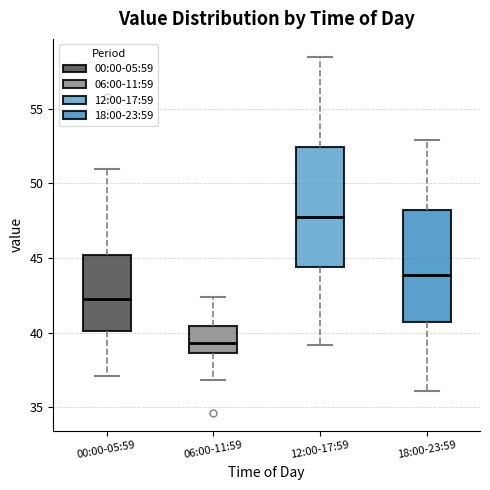

Reading left to right, transcribe this box plot: for each box, give where its median line is, the range the box spans, and where its two whiskers end, as read against the y-axis. The values are not printed on the chart, so give them approximately, as read against the axis.

00:00-05:59: median 42.0, box 40.0 to 45.0, whiskers 37.0 to 51.0
06:00-11:59: median 39.5, box 38.5 to 40.5, whiskers 37.0 to 42.5
12:00-17:59: median 47.5, box 44.5 to 52.5, whiskers 39.0 to 58.5
18:00-23:59: median 44.0, box 40.5 to 48.0, whiskers 36.0 to 53.0